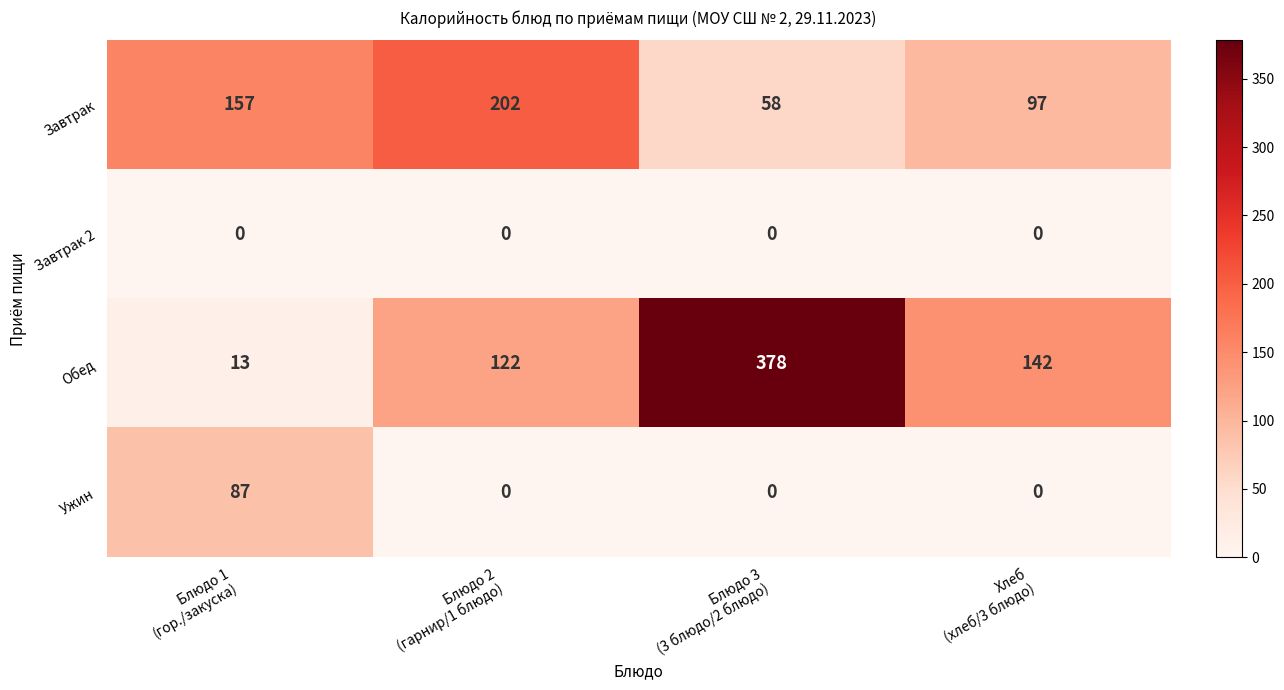

List the series in order of their peak value, lowest first.

Завтрак 2, Ужин, Завтрак, Обед